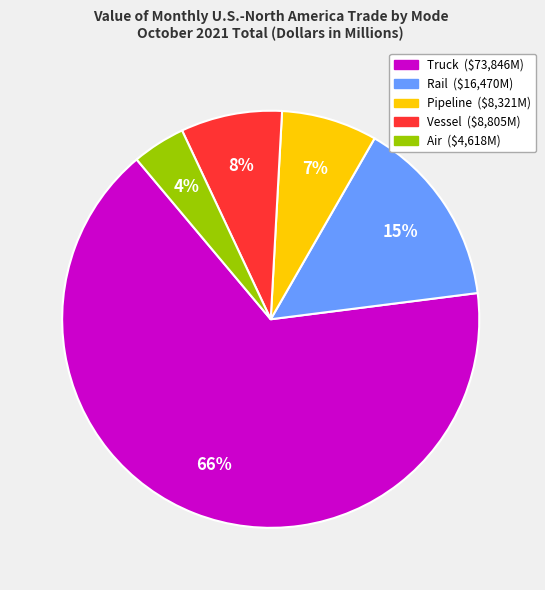

Which category has the biggest portion of the pie?

Truck